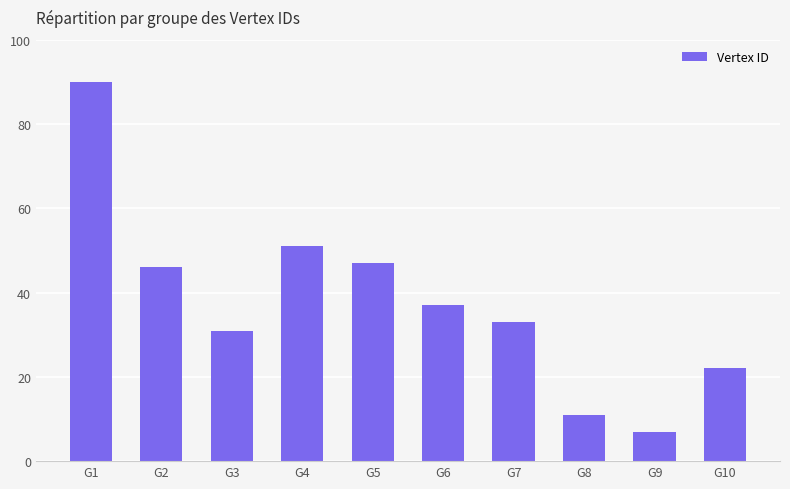

What is the difference between the values at G6 and G8?

26